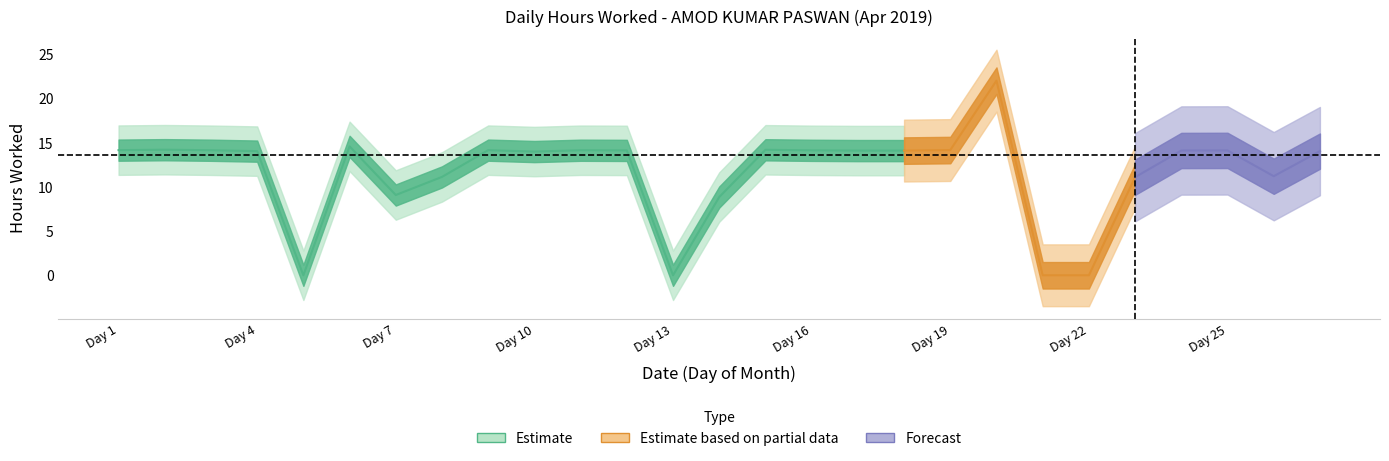

The chart shows a value of 35.5 at 20. True or false?

False